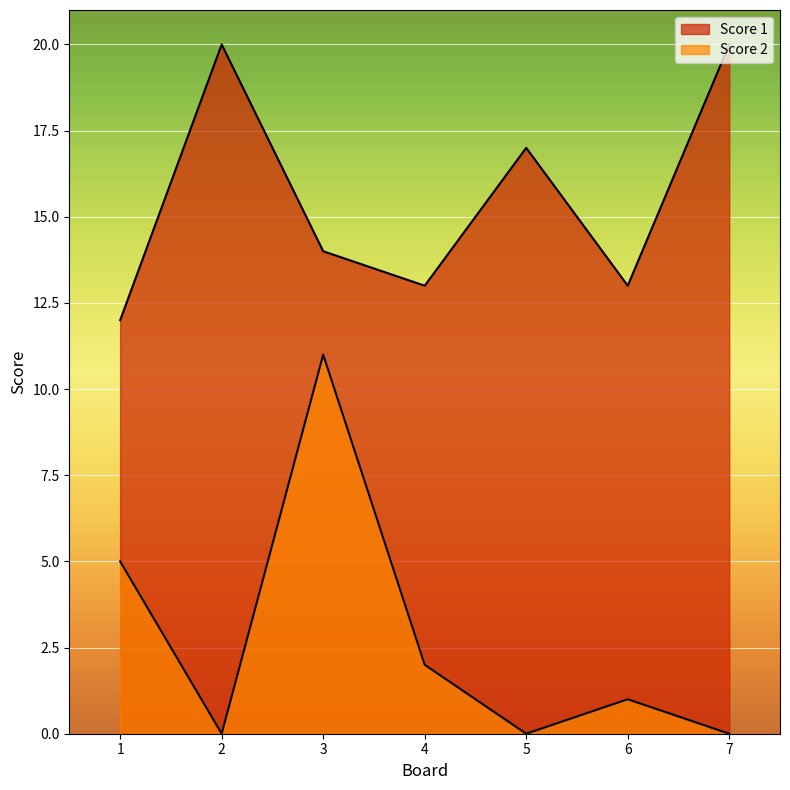

How many lines are shown in the chart?

2